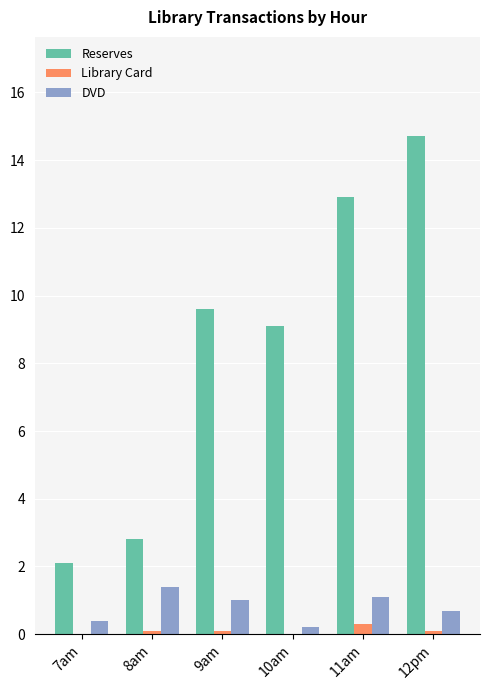

What is the total value across all series at 11am?

14.3